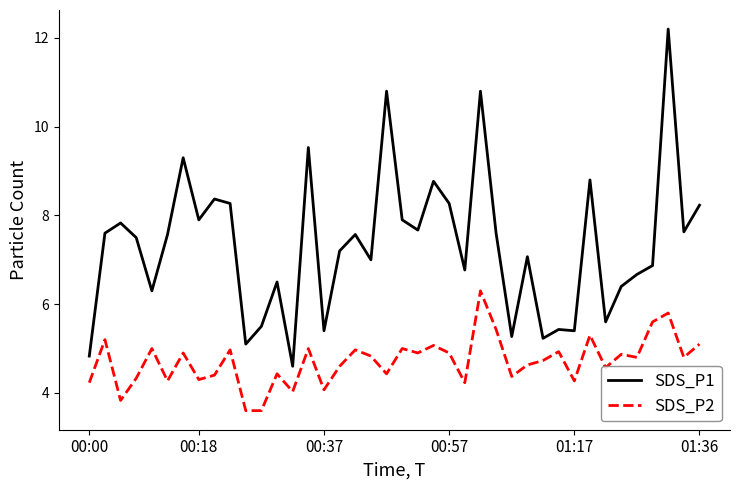

True or false: SDS_P1 has more than 0 interior local peaks.

True